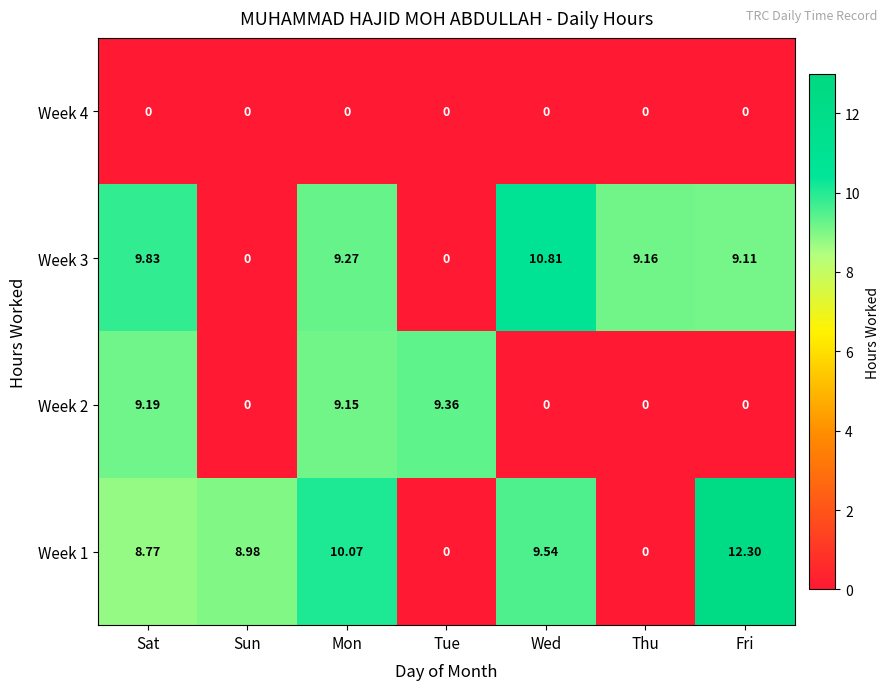

Is the value of Week 4 at Fri greater than the value of Week 1 at Sat?

No